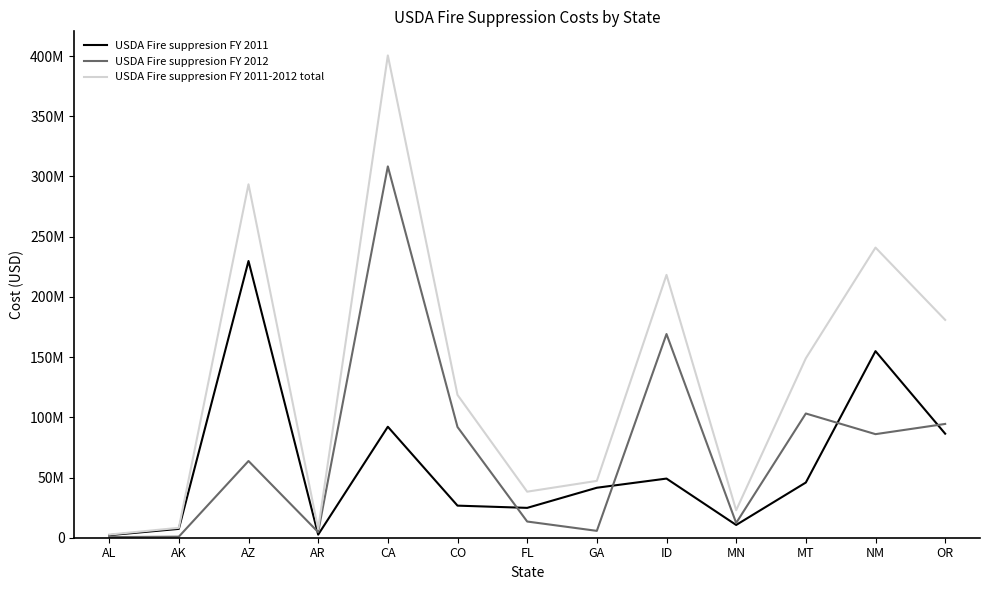

What is the value of the USDA Fire suppresion FY 2012 point at the 4th from the left?

4653262